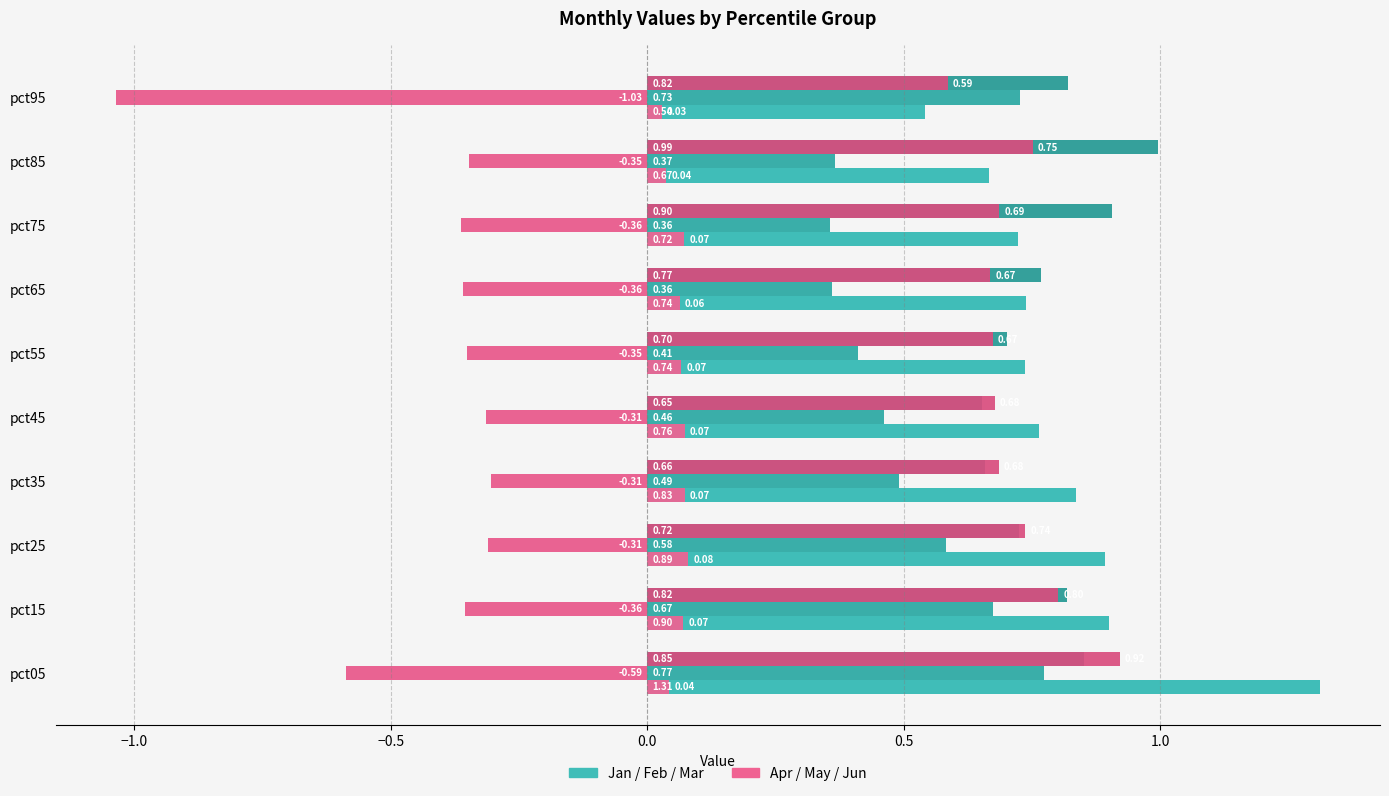

How many data points does each series have?

10